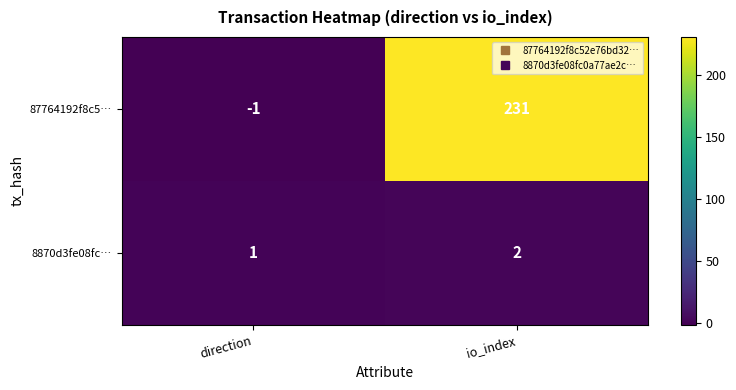

List the series in order of their overall mean, highest first.

87764192f8c5…, 8870d3fe08fc…